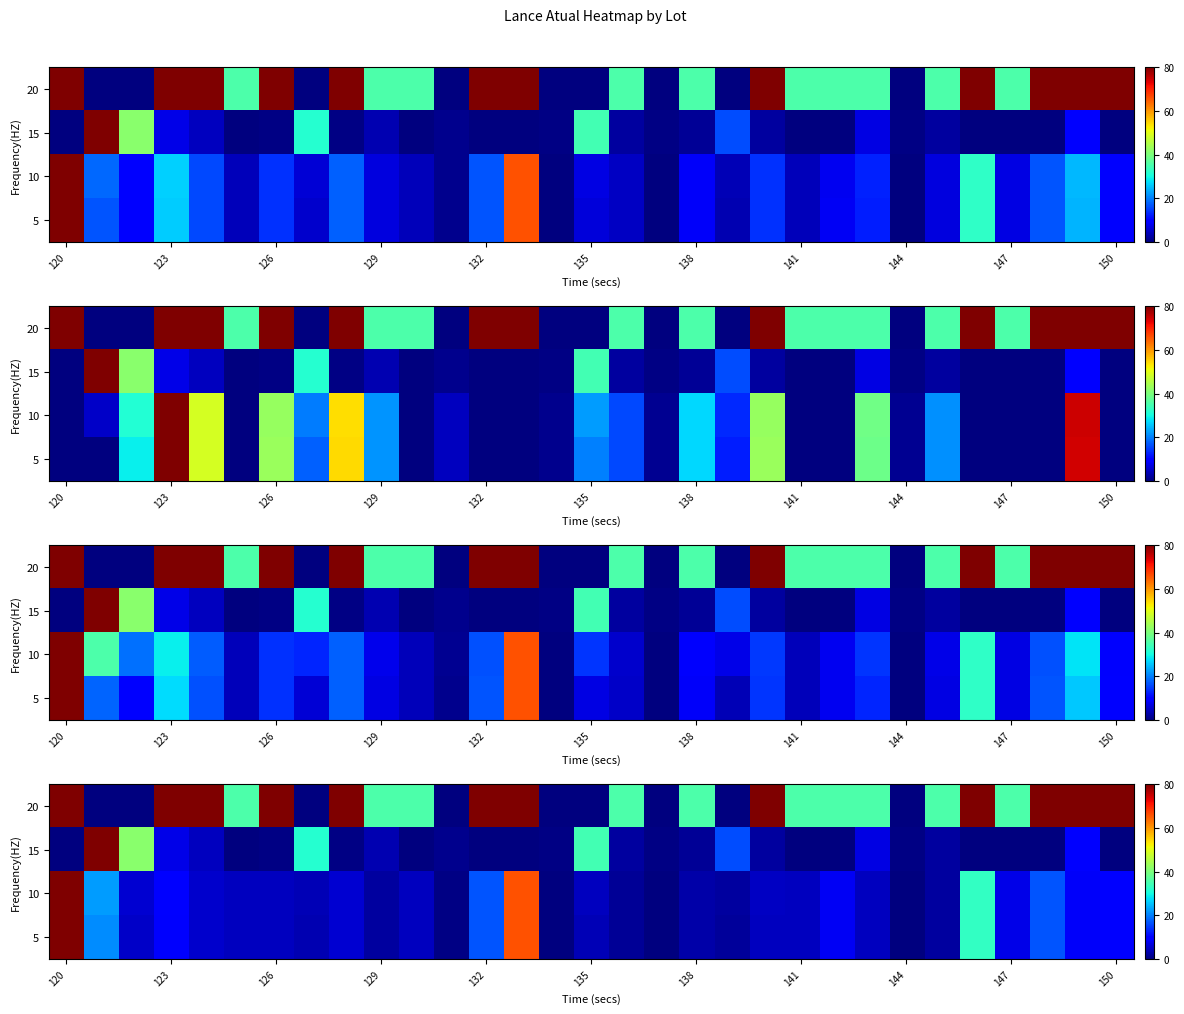

How many values in the 15 series exceed 0?

20